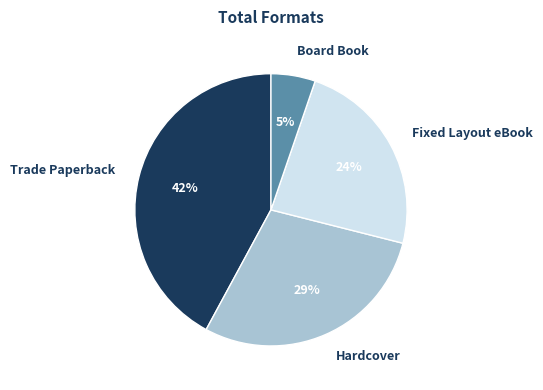

Between Board Book and Fixed Layout eBook, which is larger?

Fixed Layout eBook